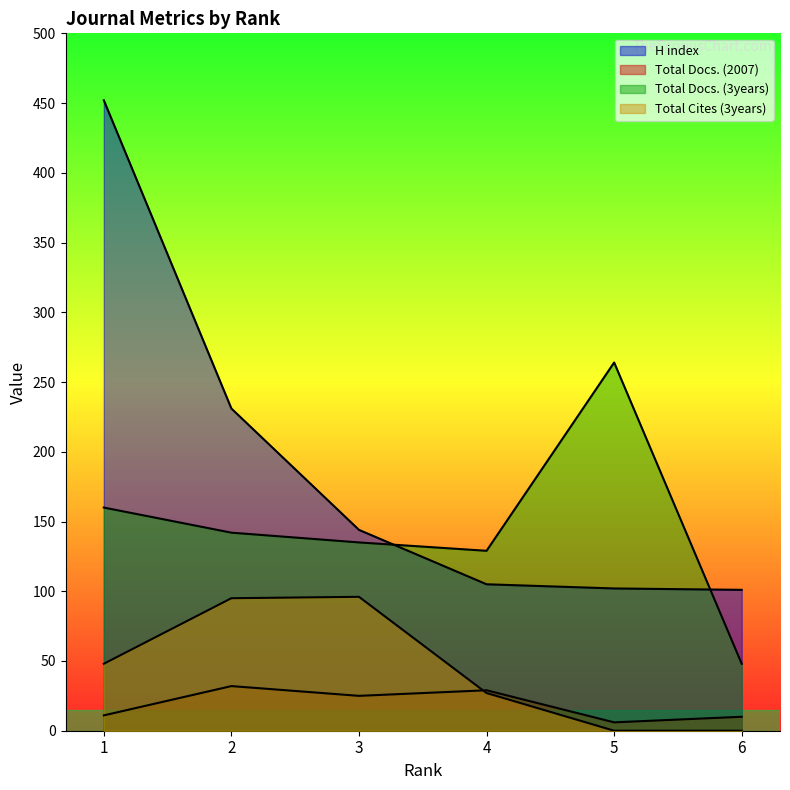

What is the sum of the Total Cites (3years) values at 2 and 4?

122